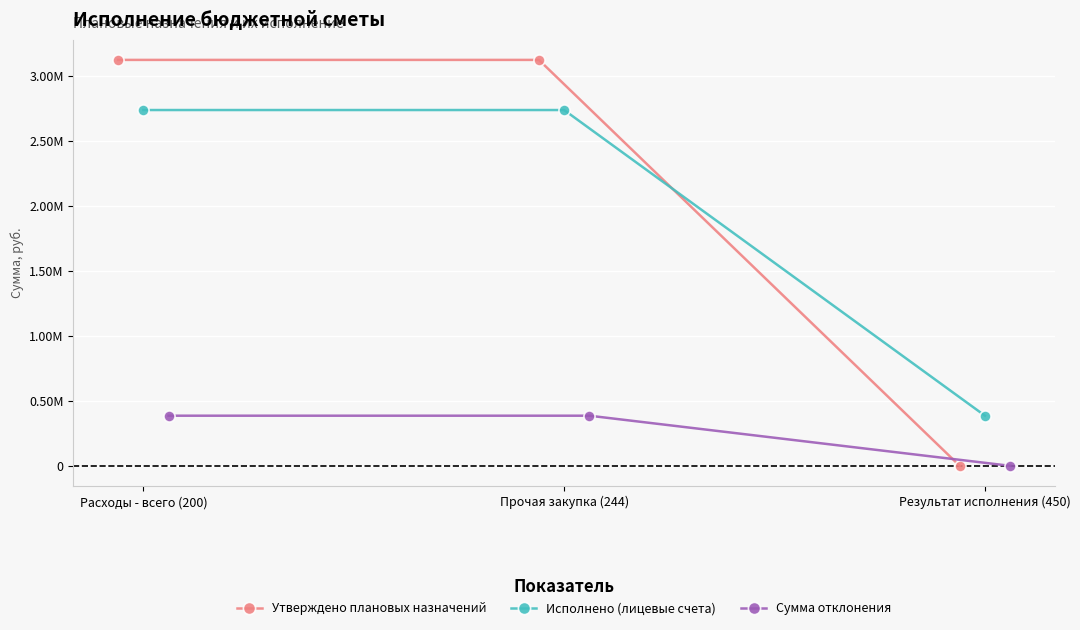

What is the greatest value displayed?

3124672.8